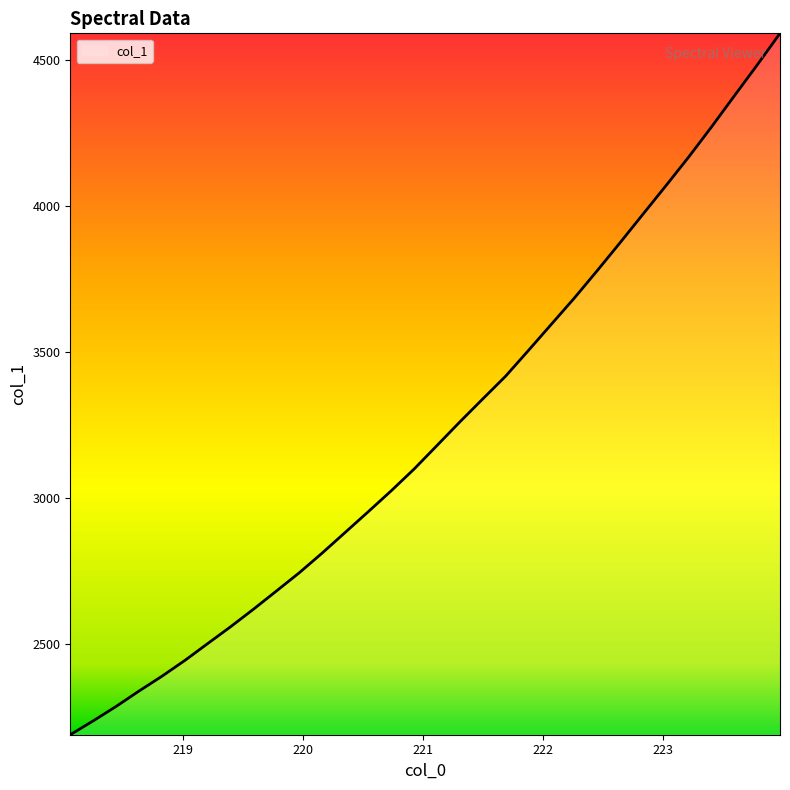

What is the difference between the maximum and minimum values?

2402.1